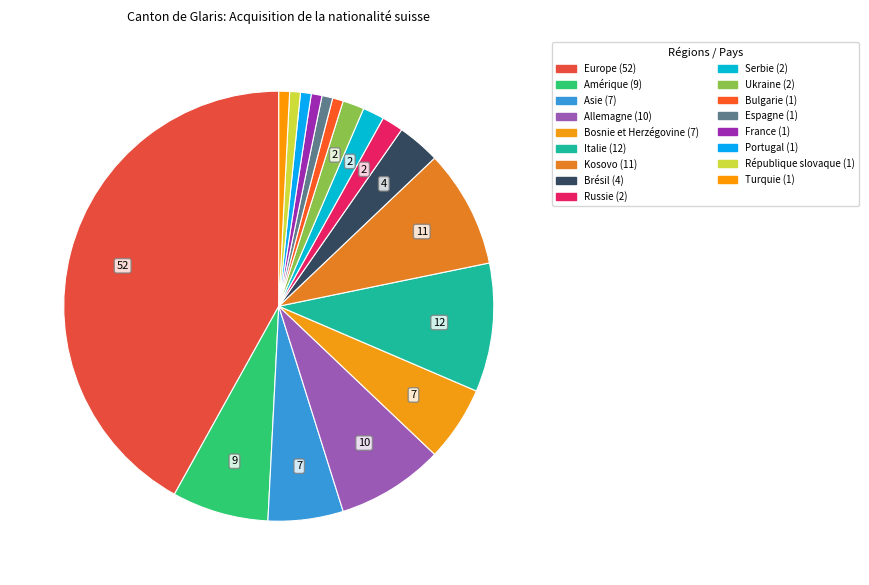

True or false: Allemagne accounts for 1% of the total.

False